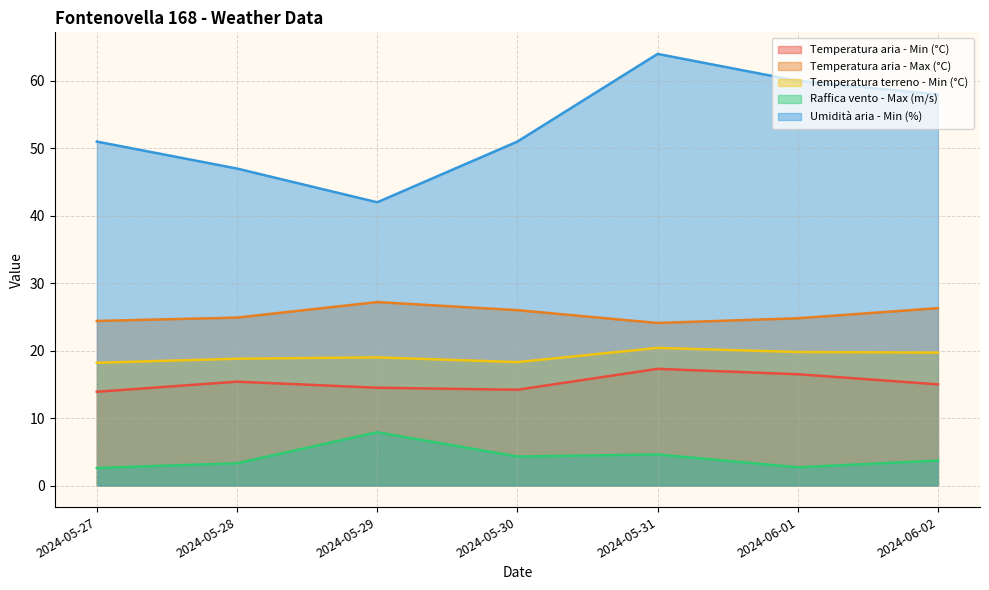

True or false: Umidità aria - Min (%) has more than 1 interior local peaks.

False